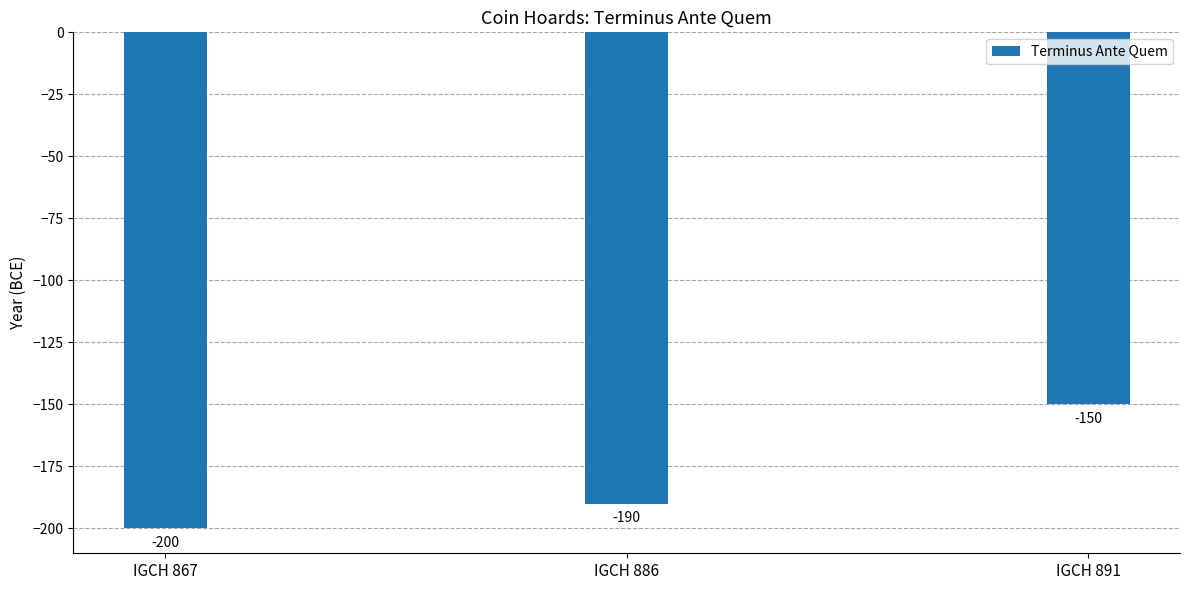

Where does the data first go above -190?

IGCH 891